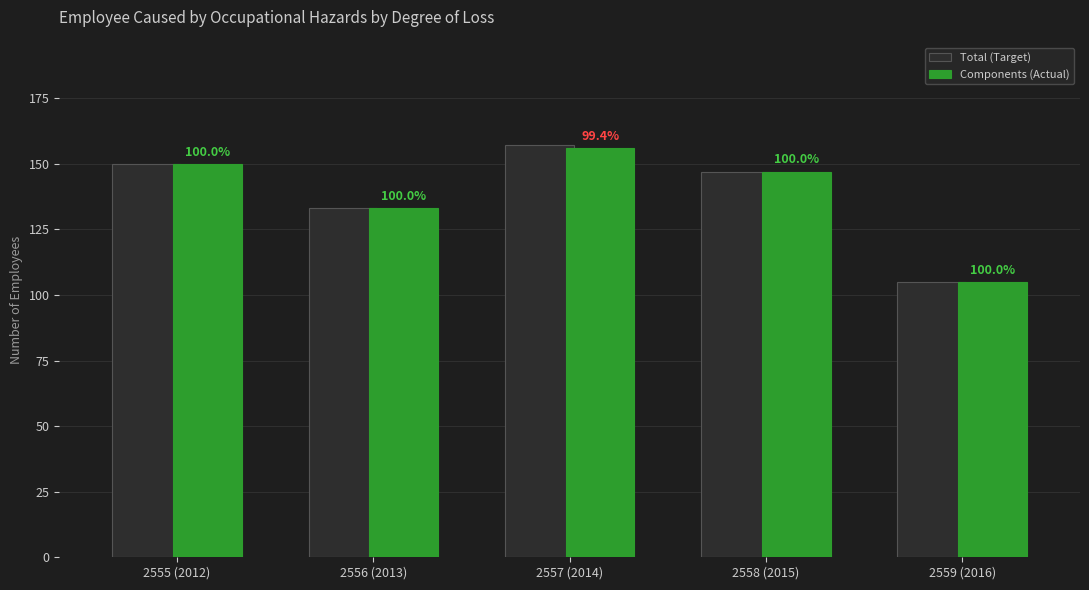

Which series has the largest total across all categories?

Total (Target)